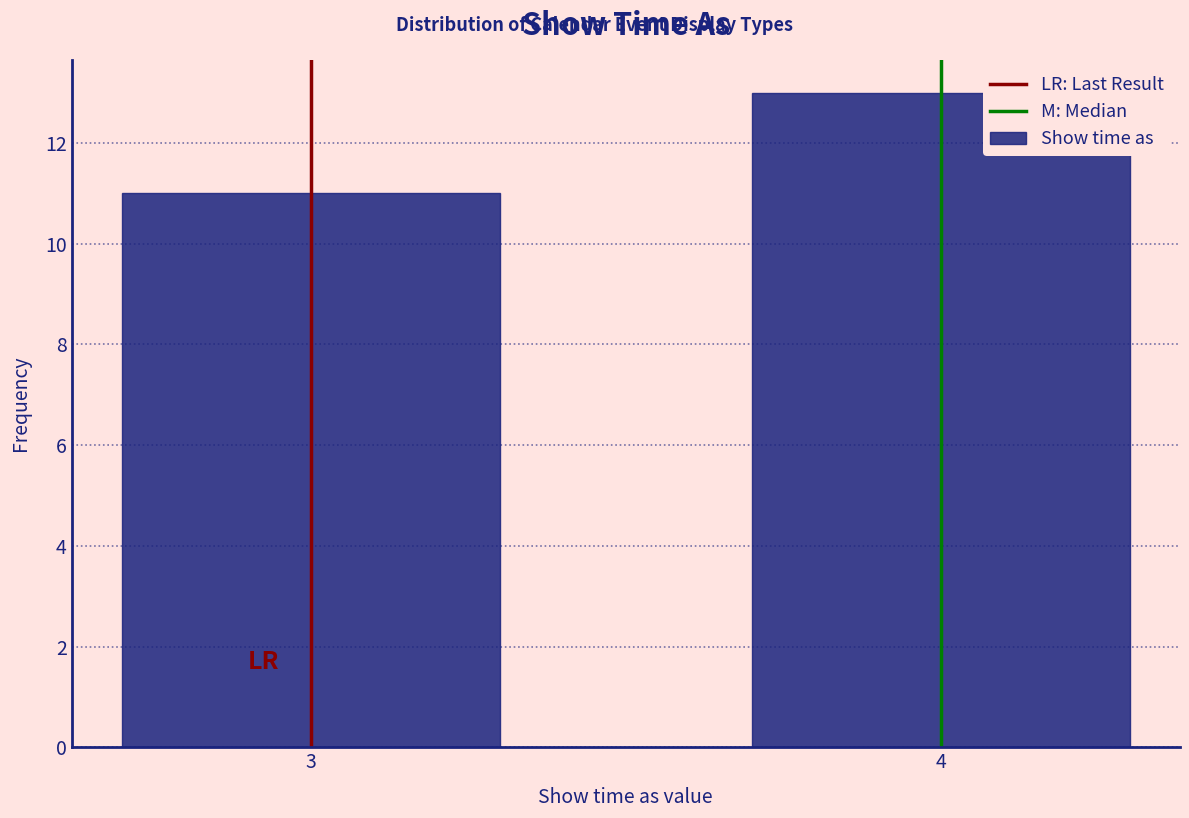

Reading left to right, list all the values displayed in this chart.

11	13